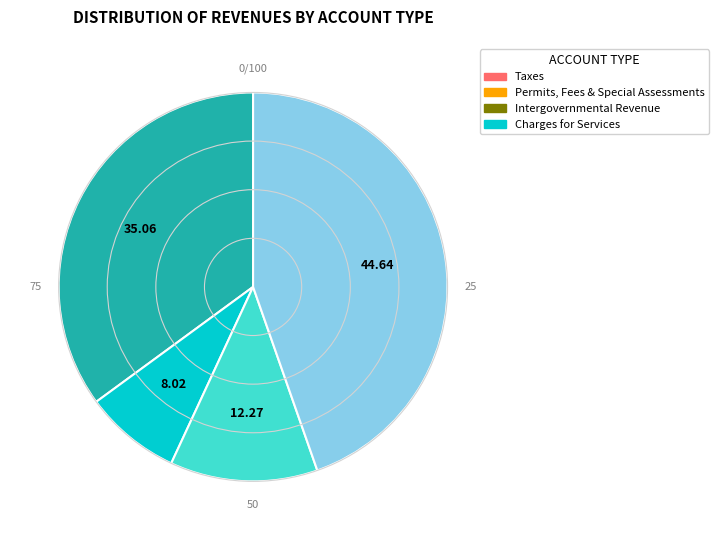

Is there a majority slice in this chart?

No